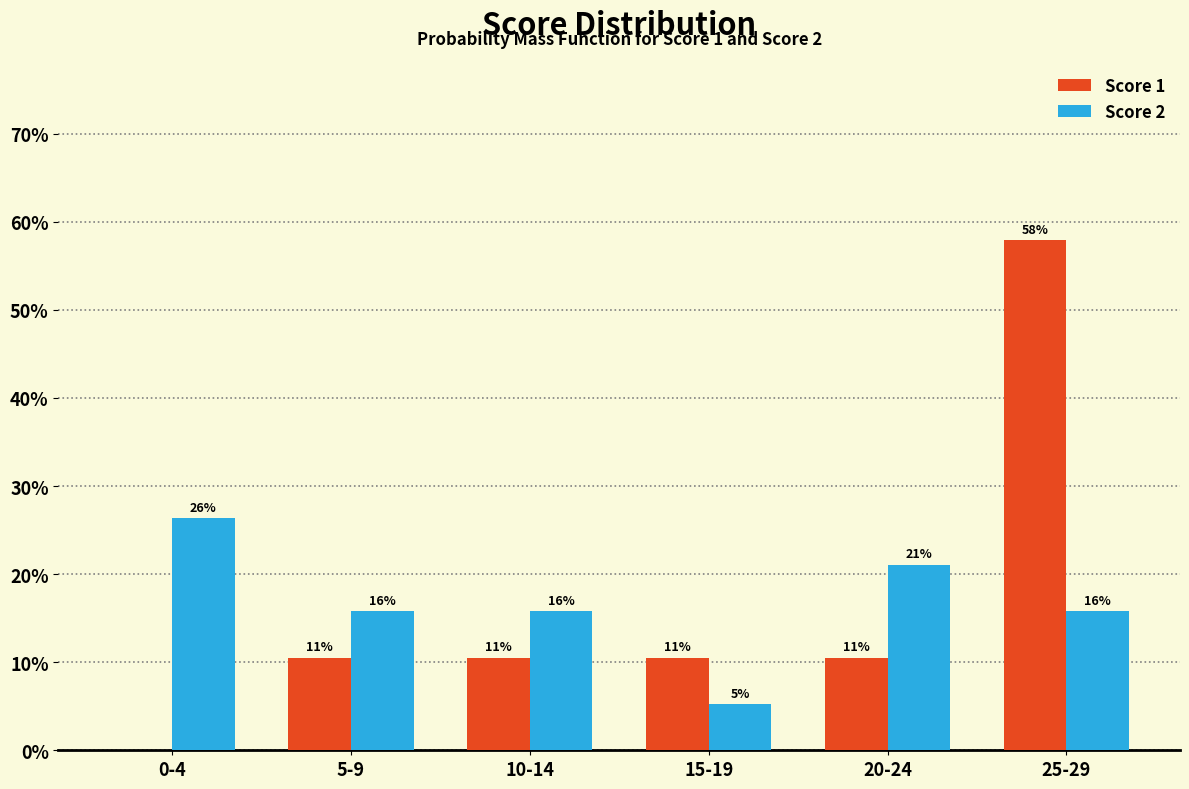

Does the chart contain stacked bars?

No